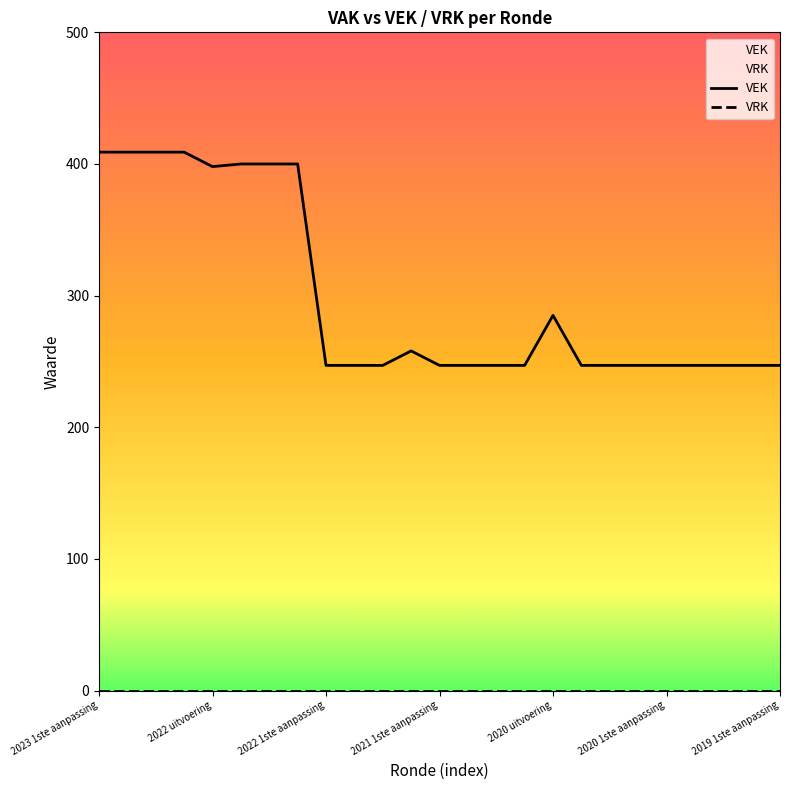

Does the chart have visible grid lines?

No